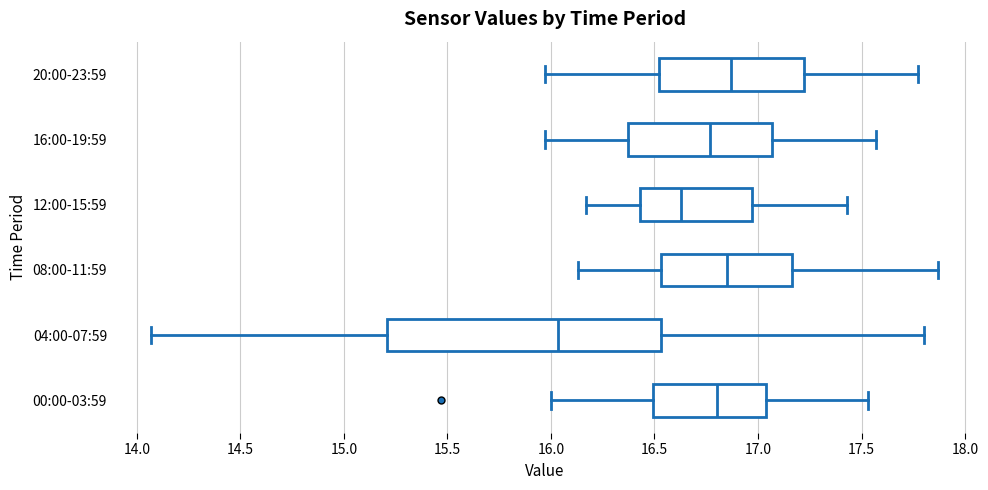

Which box is the widest, from its left edge to its right edge?

04:00-07:59